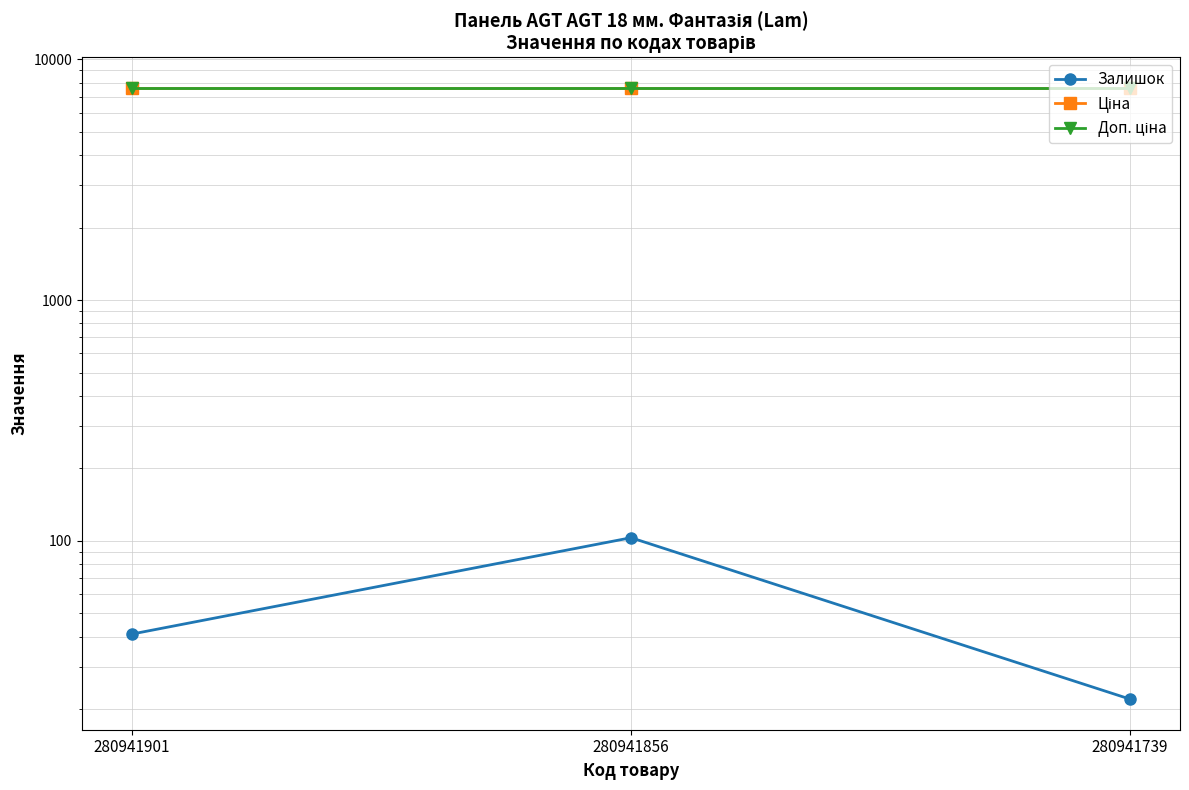

Which category has the highest value across all series?

280941901